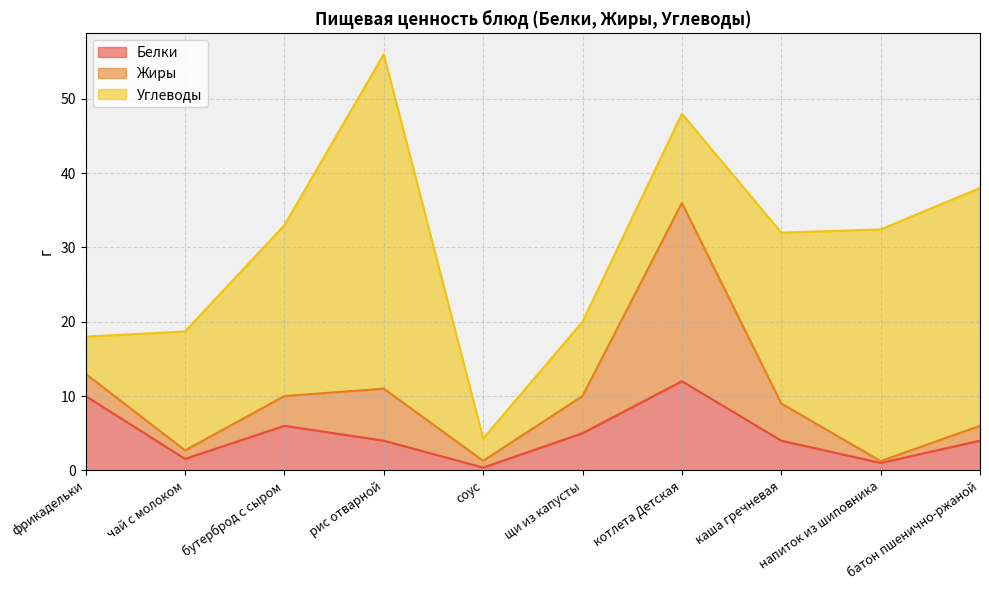

What is the total value across all series at щи из капусты?

20.0